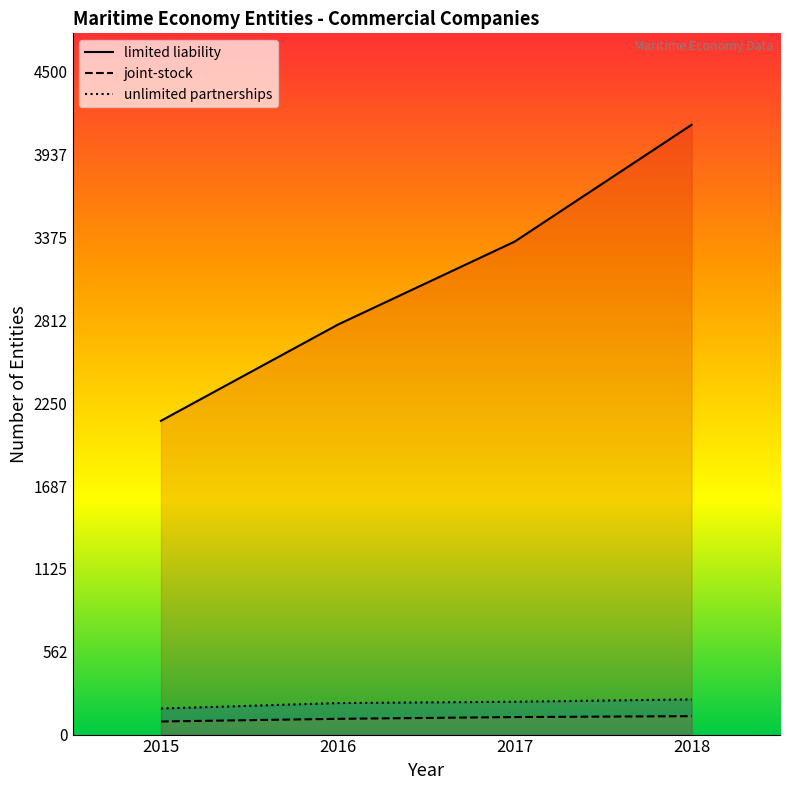

True or false: joint-stock and unlimited partnerships intersect in this chart.

False